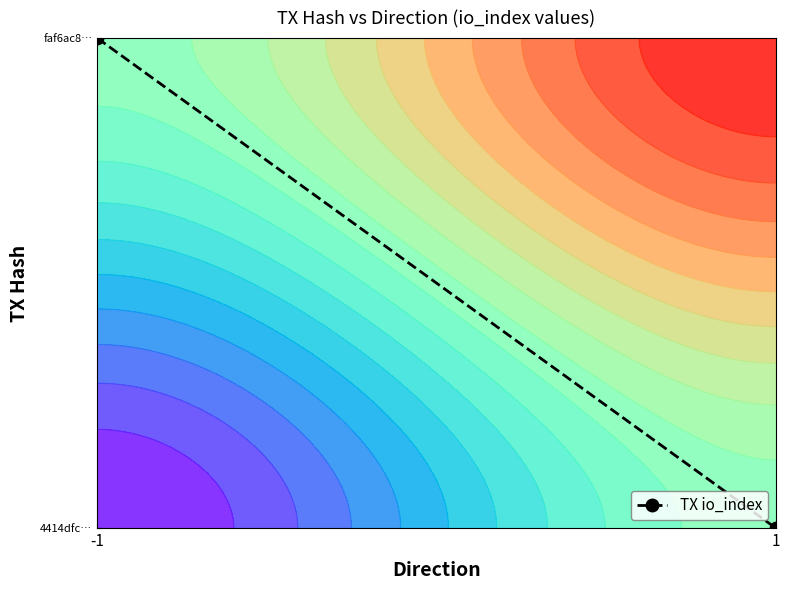

What is the sum of all values?

1